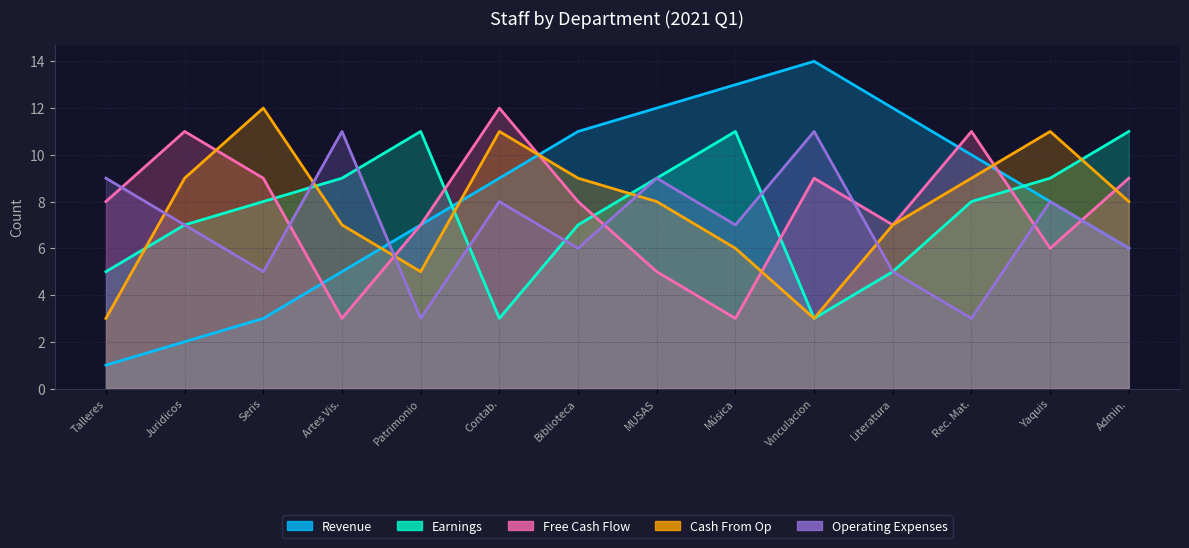

Is the value of Revenue at Literatura greater than the value of Operating Expenses at Biblioteca?

Yes